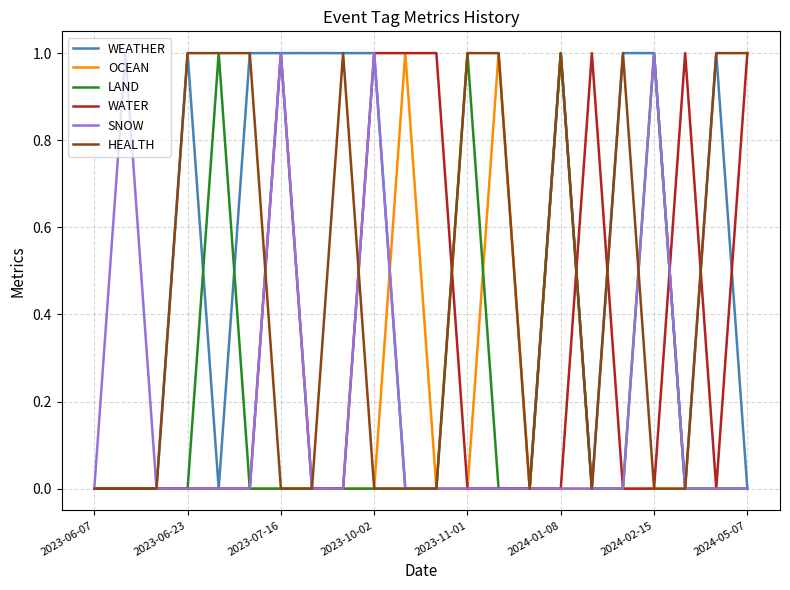

True or false: LAND and HEALTH cross at least once.

True